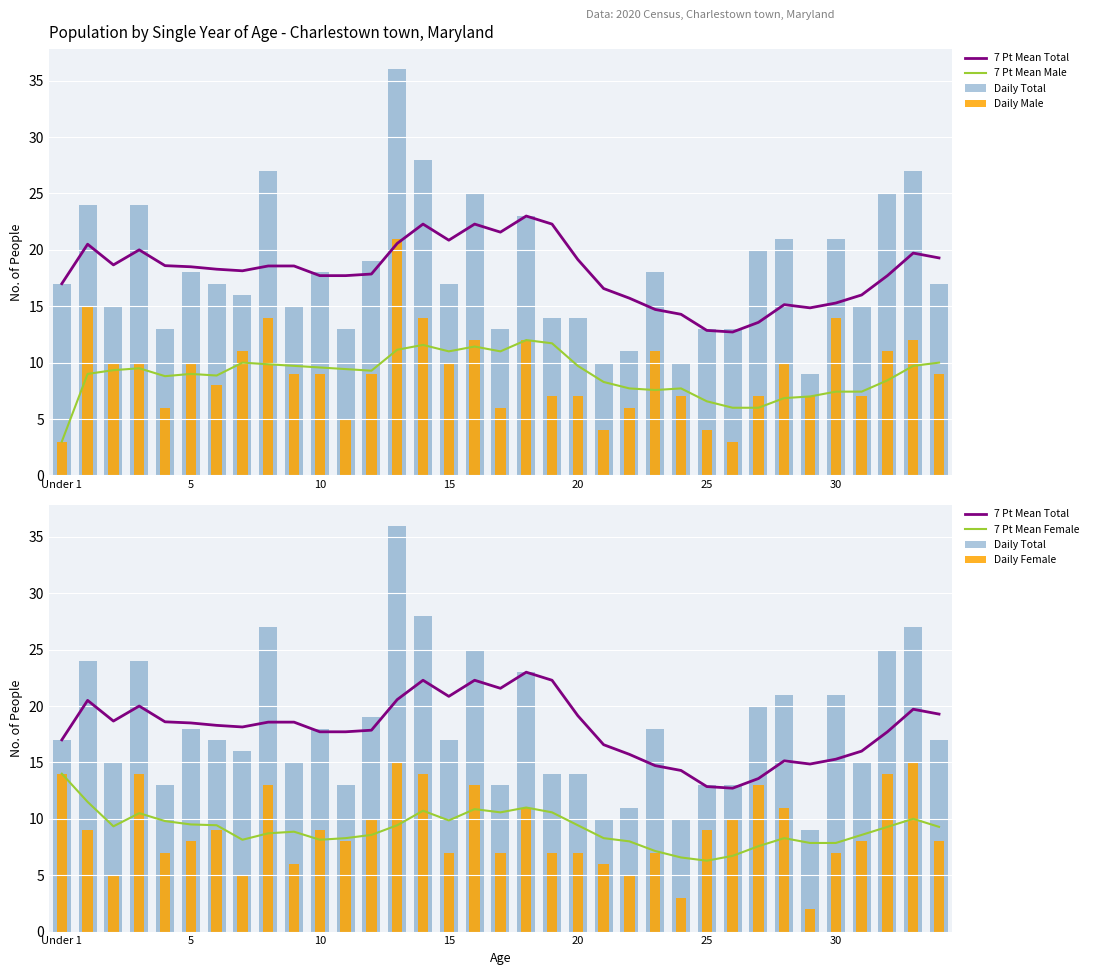

The 7 Pt Mean Total series shows 16.6 at 21. True or false?

True